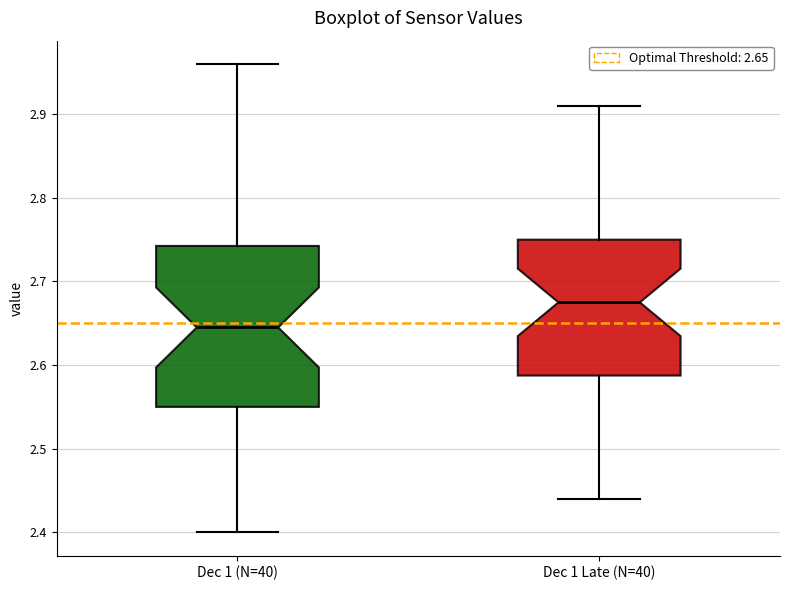

Which box's median line is the lowest?

Dec 1 (N=40)